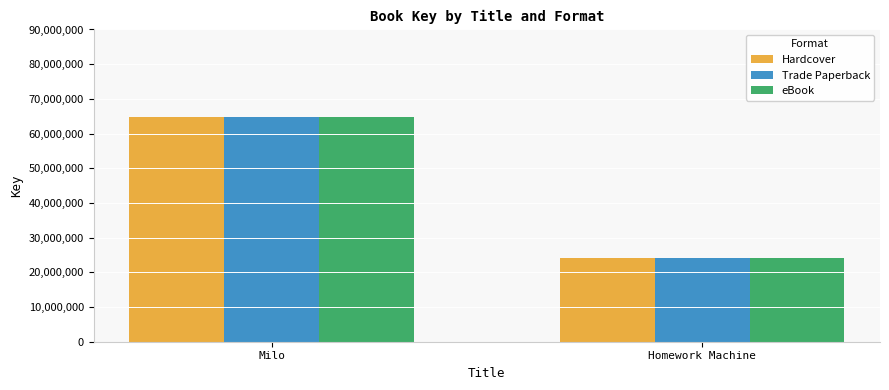

Reading left to right, extract all data points from this chart.

Hardcover: 64732001	24080699
Trade Paperback: 64732001	24080699
eBook: 64732001	24080699